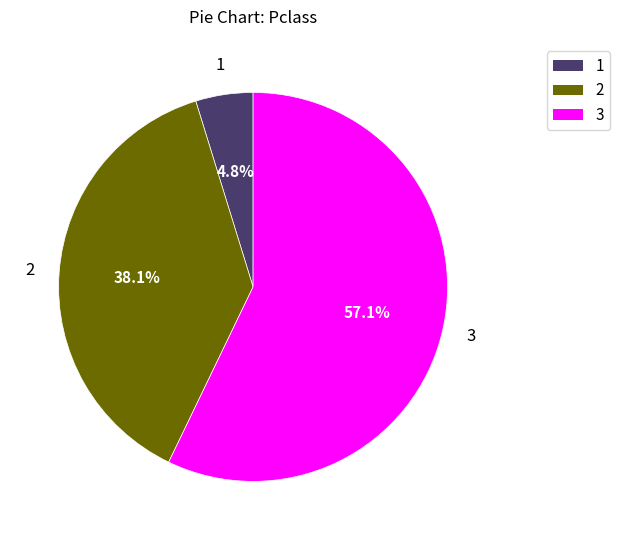

Rank the categories by value from highest to lowest.

3, 2, 1